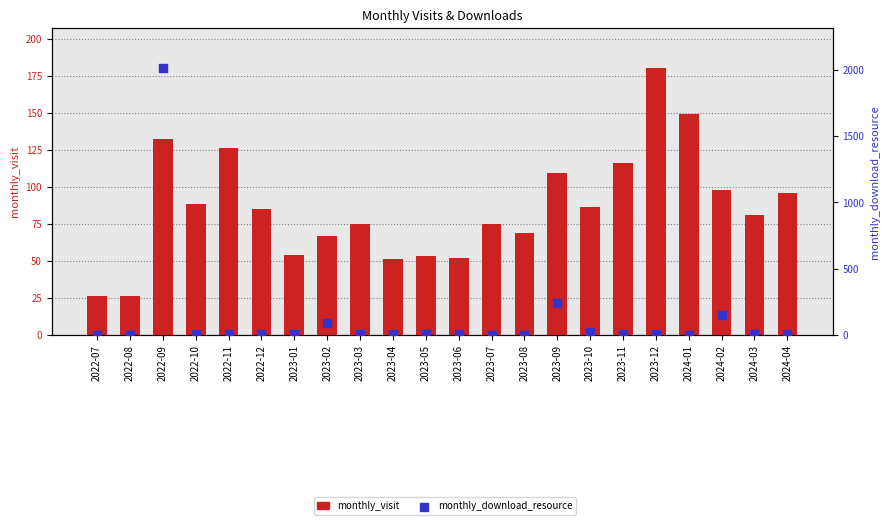

Which series has the widest spread of Y values?

monthly_download_resource